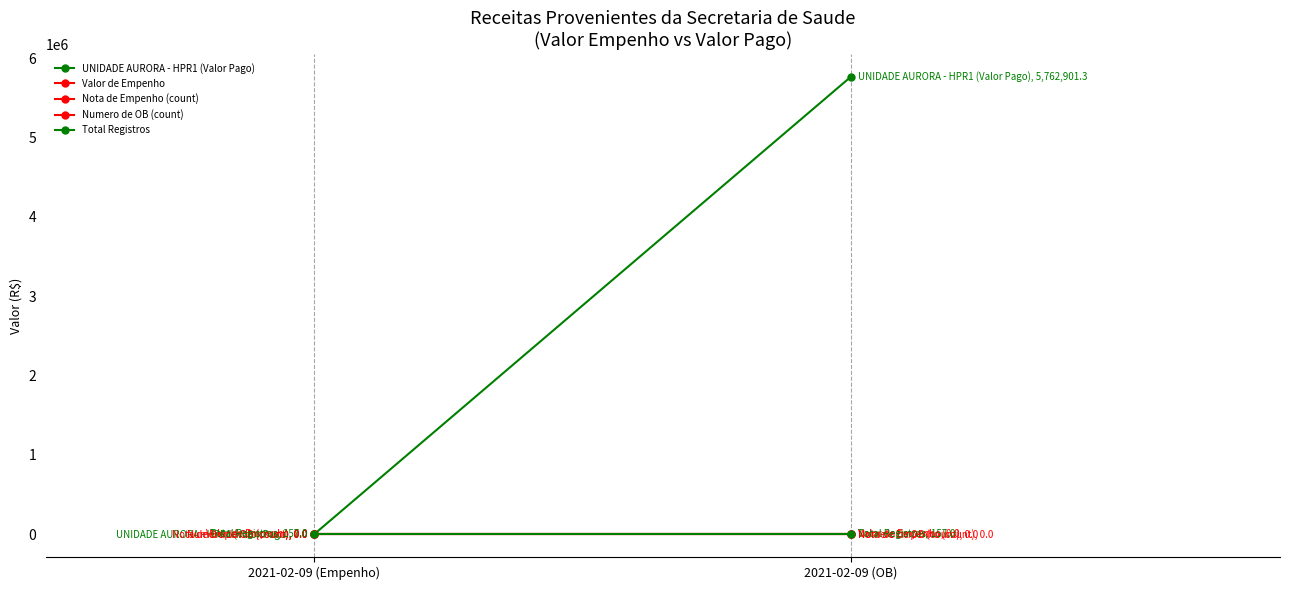

Is this an area chart (filled region under the line)?

No